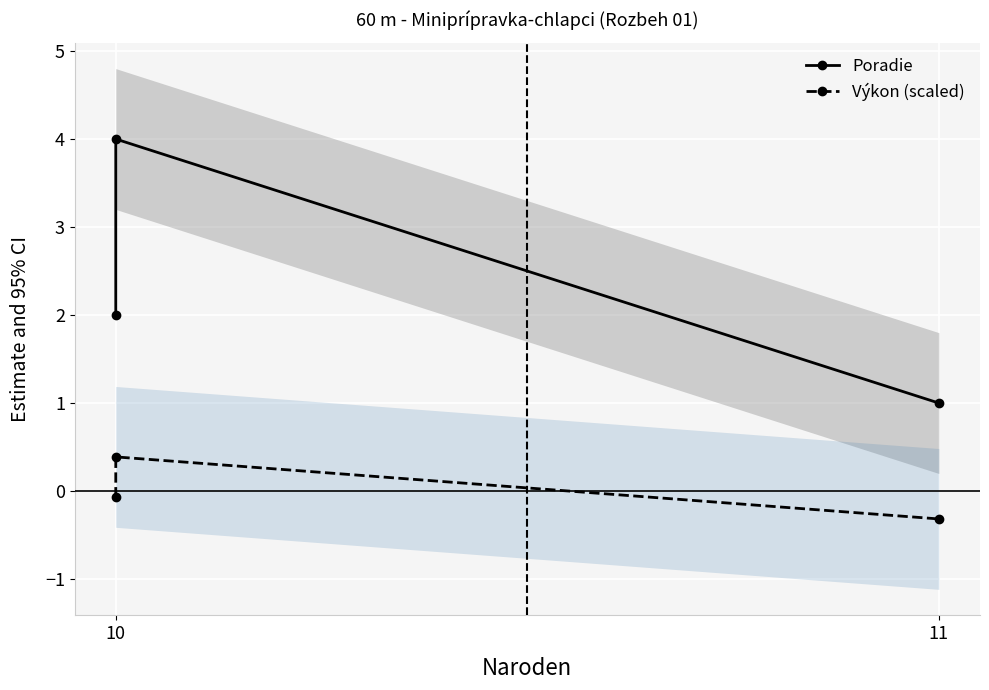

Reading left to right, what are all the values shown in this chart?

Poradie: 2.0	4.0	1.0
Výkon (scaled): -0.1	0.4	-0.3